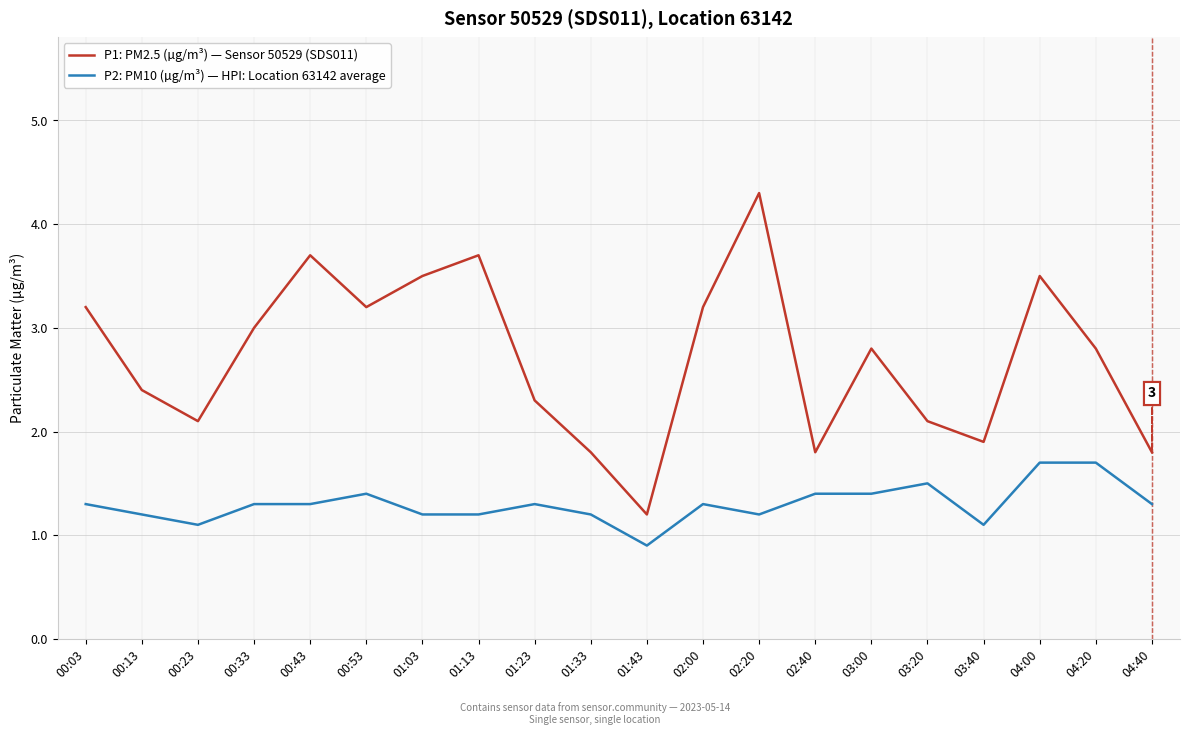

What is the difference between the maximum and minimum values in the P2: PM10 (µg/m³) — HPI: Location 63142 average series?

0.8